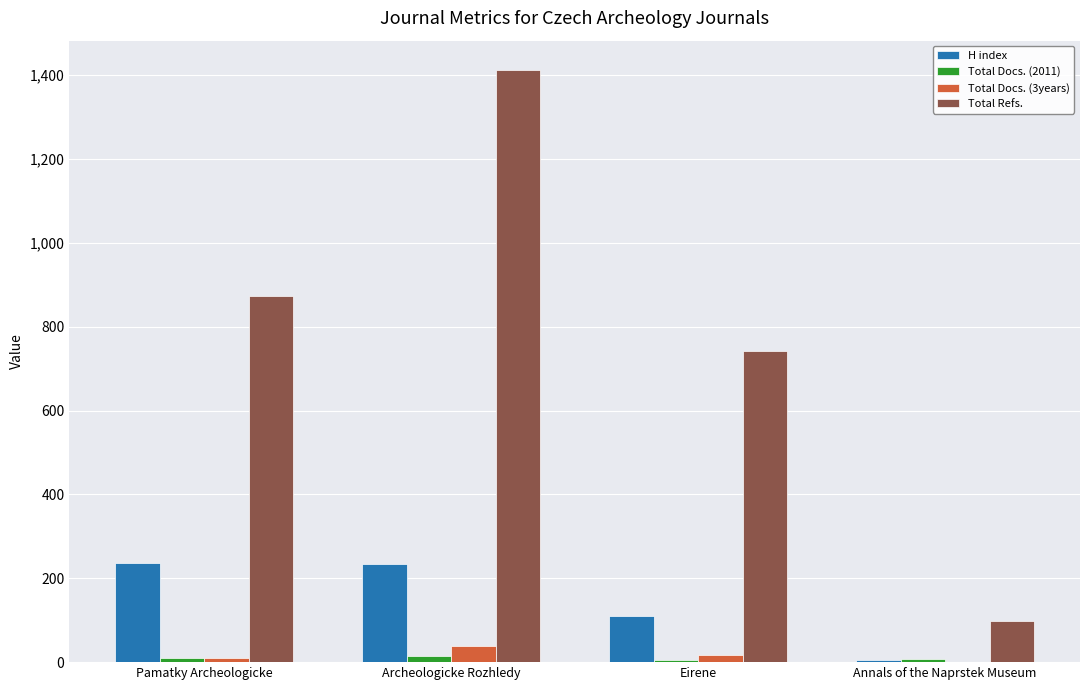

At which category does the chart reach its peak across all series?

Archeologicke Rozhledy